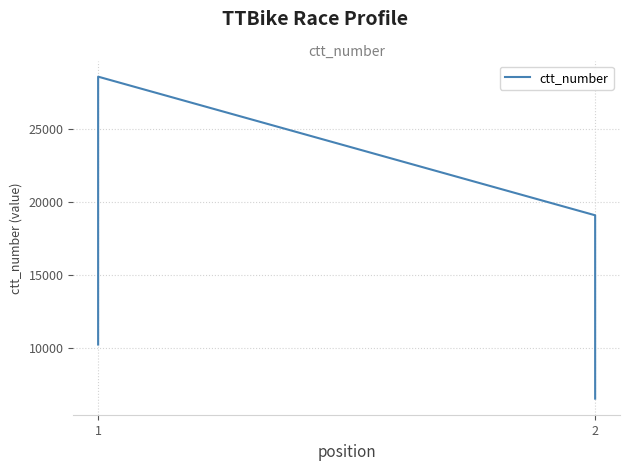

The chart shows a value of 45772 at 1. True or false?

False